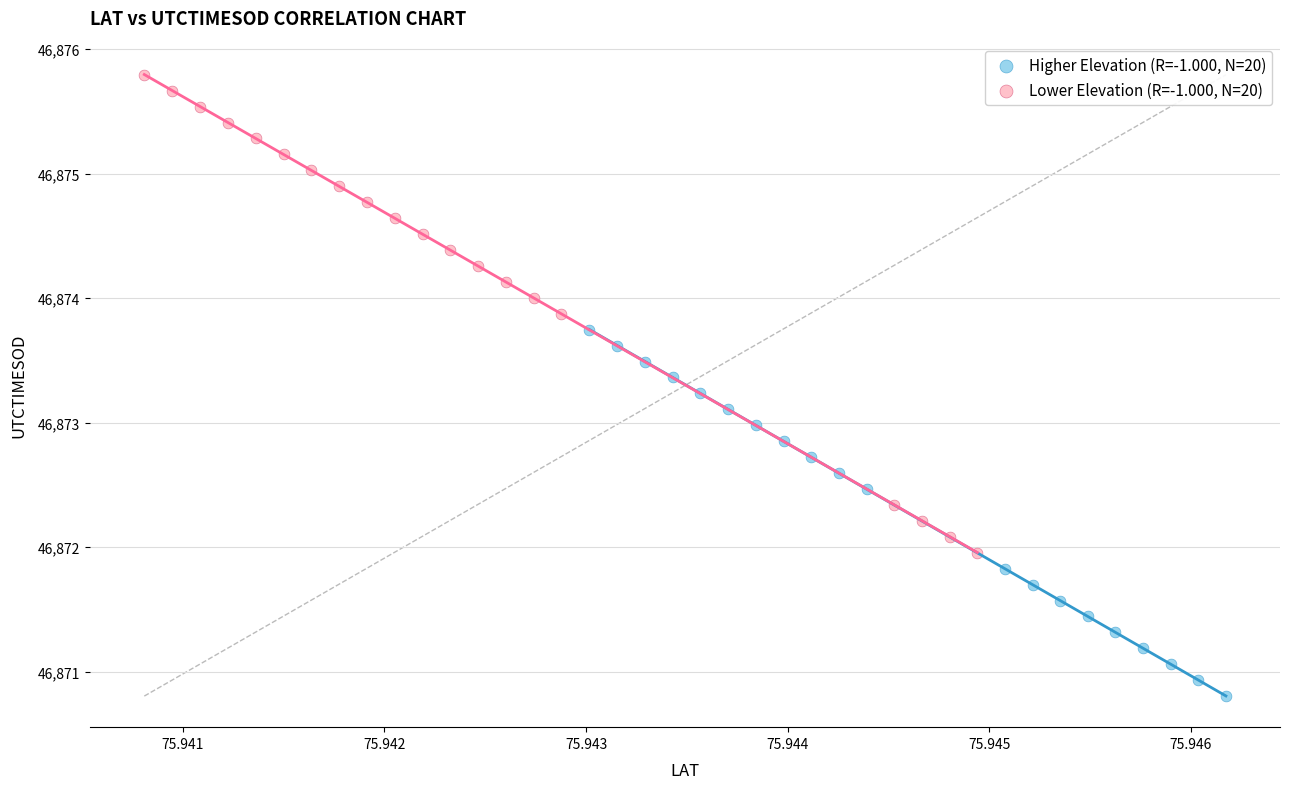

Which series reaches the minimum Y coordinate?

Higher Elevation (R=-1.000, N=20)